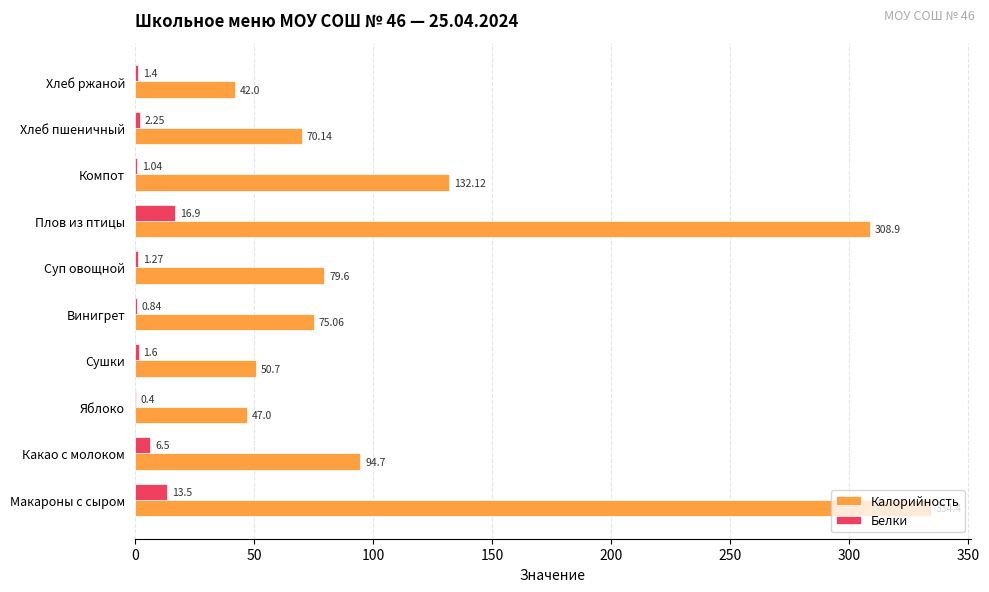

Which series changed the most between Какао с молоком and Яблоко?

Калорийность